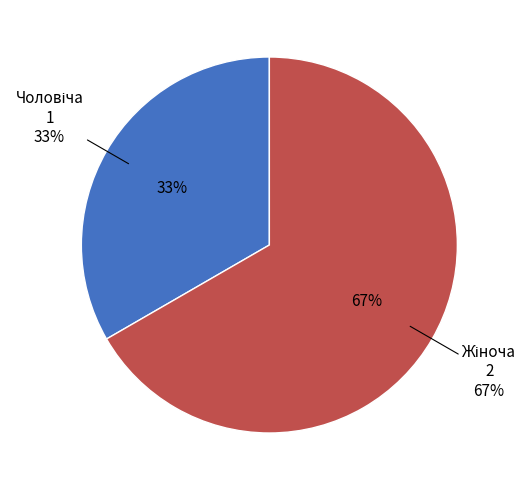

What is the change in value from Чоловіча to Жіноча?

+1